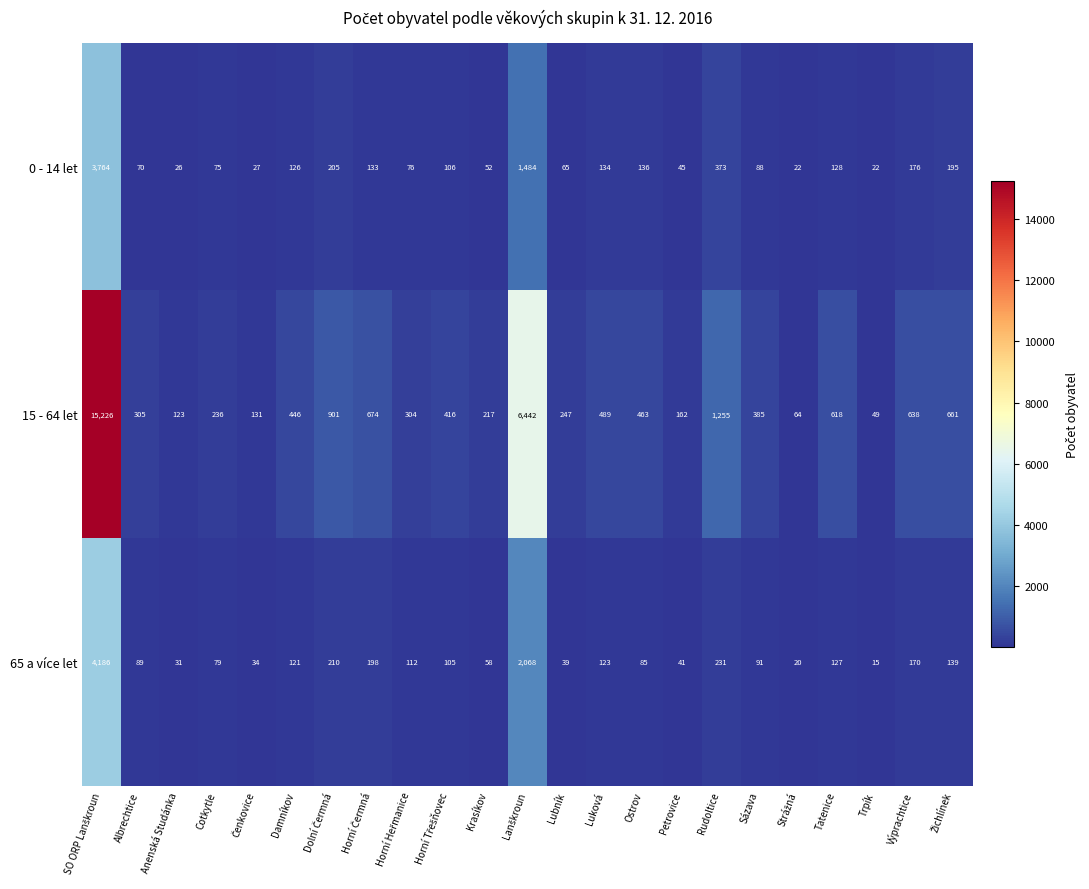

Rank the series at Lubník from lowest to highest value.

65 a více let, 0 - 14 let, 15 - 64 let